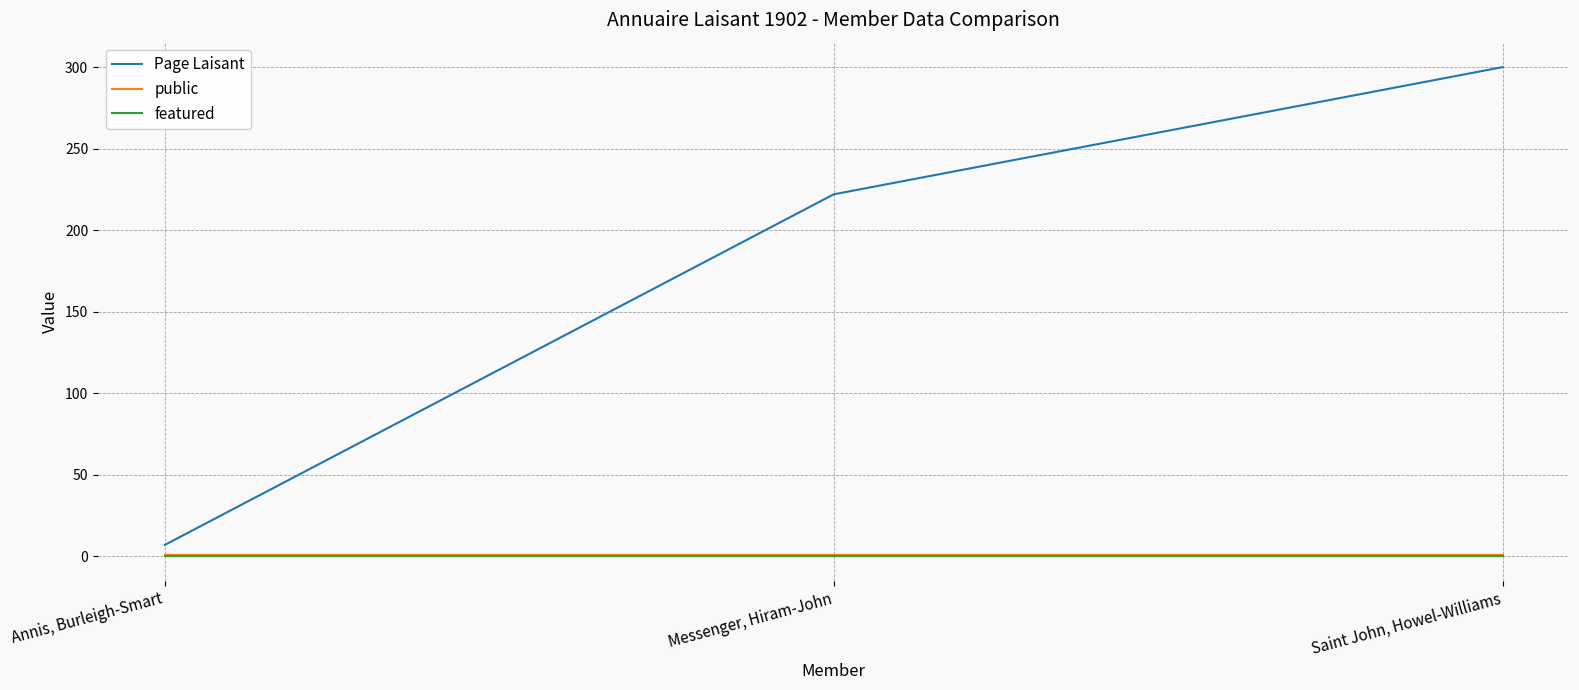

How many lines are shown in the chart?

3